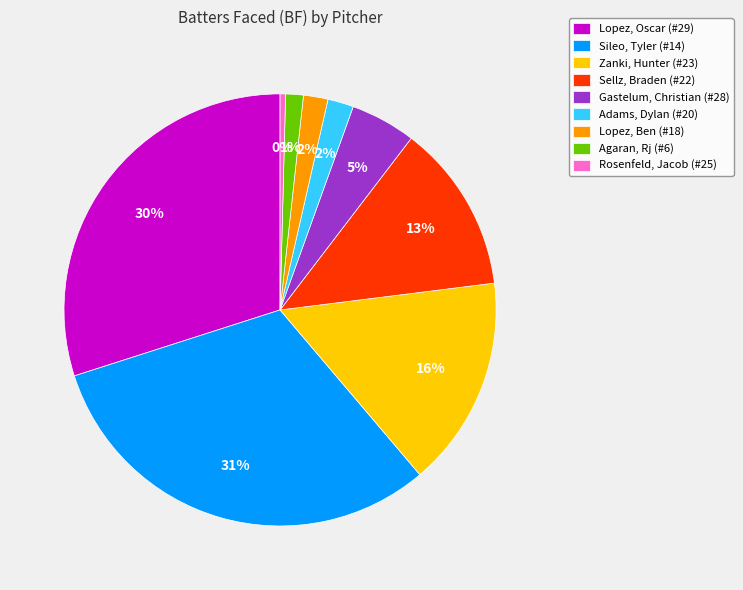

Count the number of slices in the pie.

9